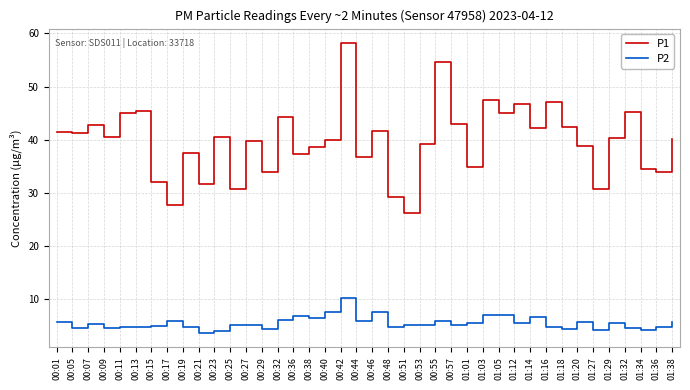

The P1 series shows 45.2 at 01:32. True or false?

True